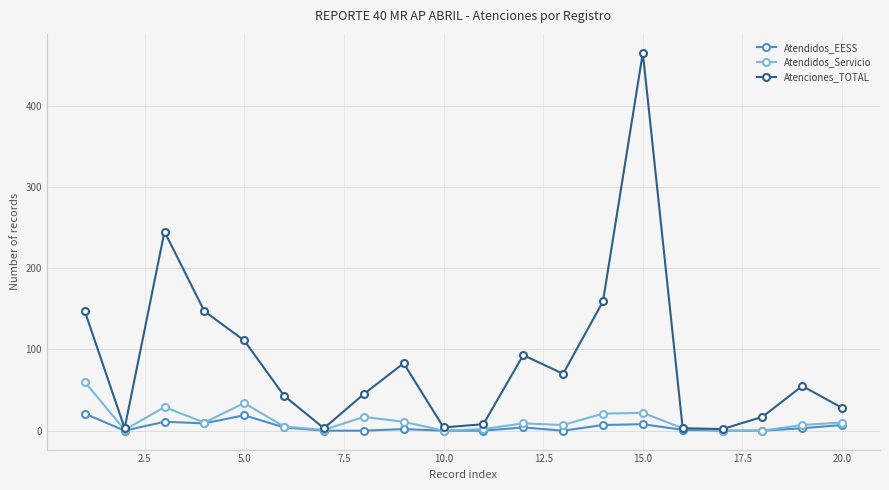

True or false: Atenciones_TOTAL has more than 2 interior local peaks.

True